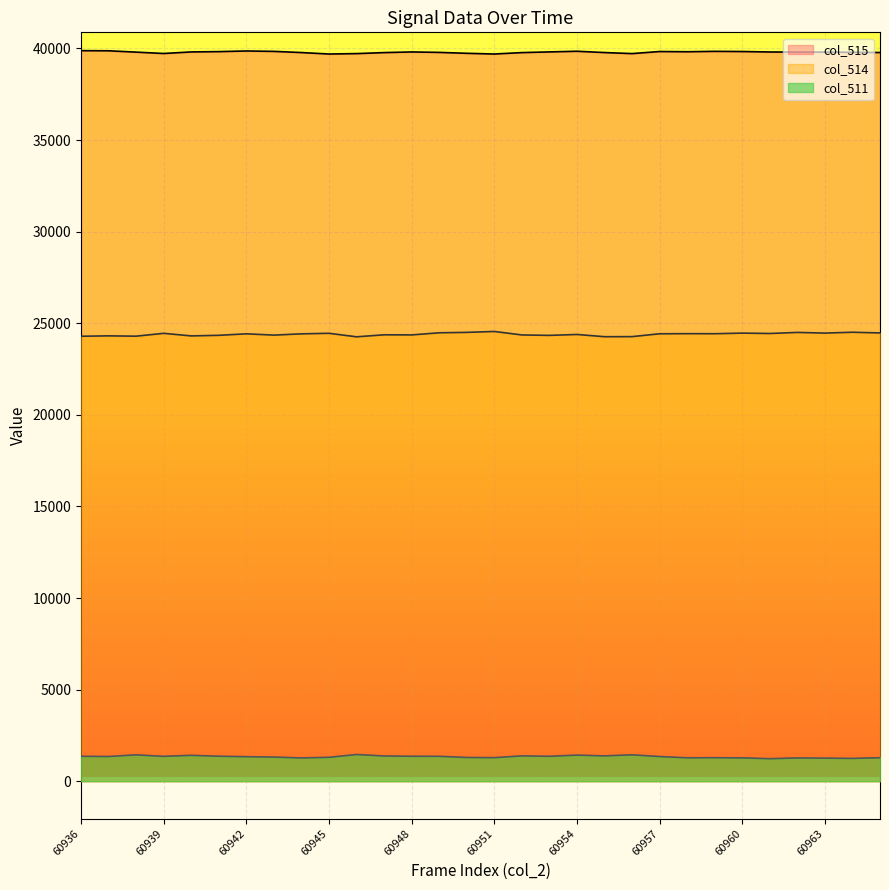

True or false: col_511 has more than 1 interior local peaks.

True